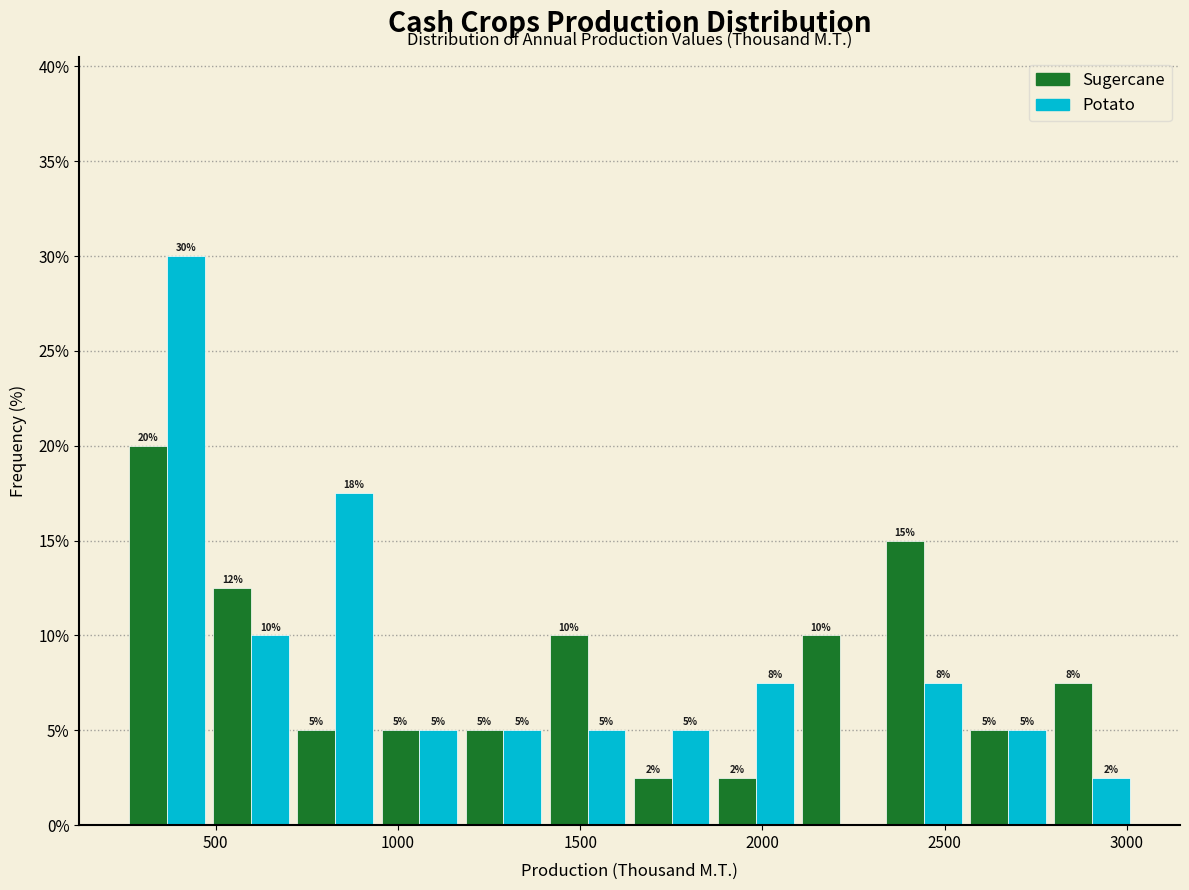

In the Potato series, which range on the x-axis has the tallest bar?

250 to 500